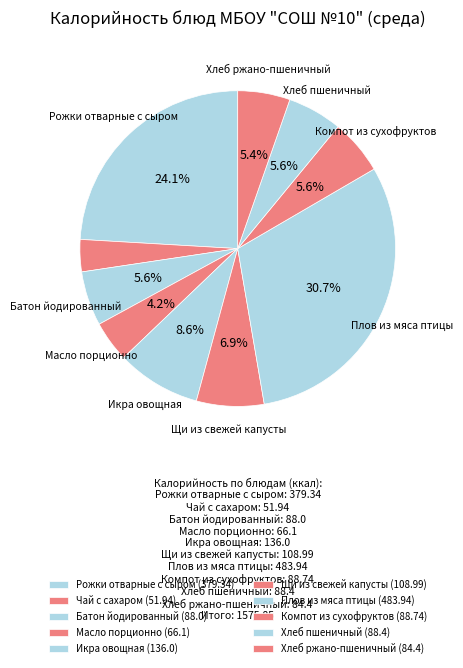

Which slice is the smallest?

Чай с сахаром